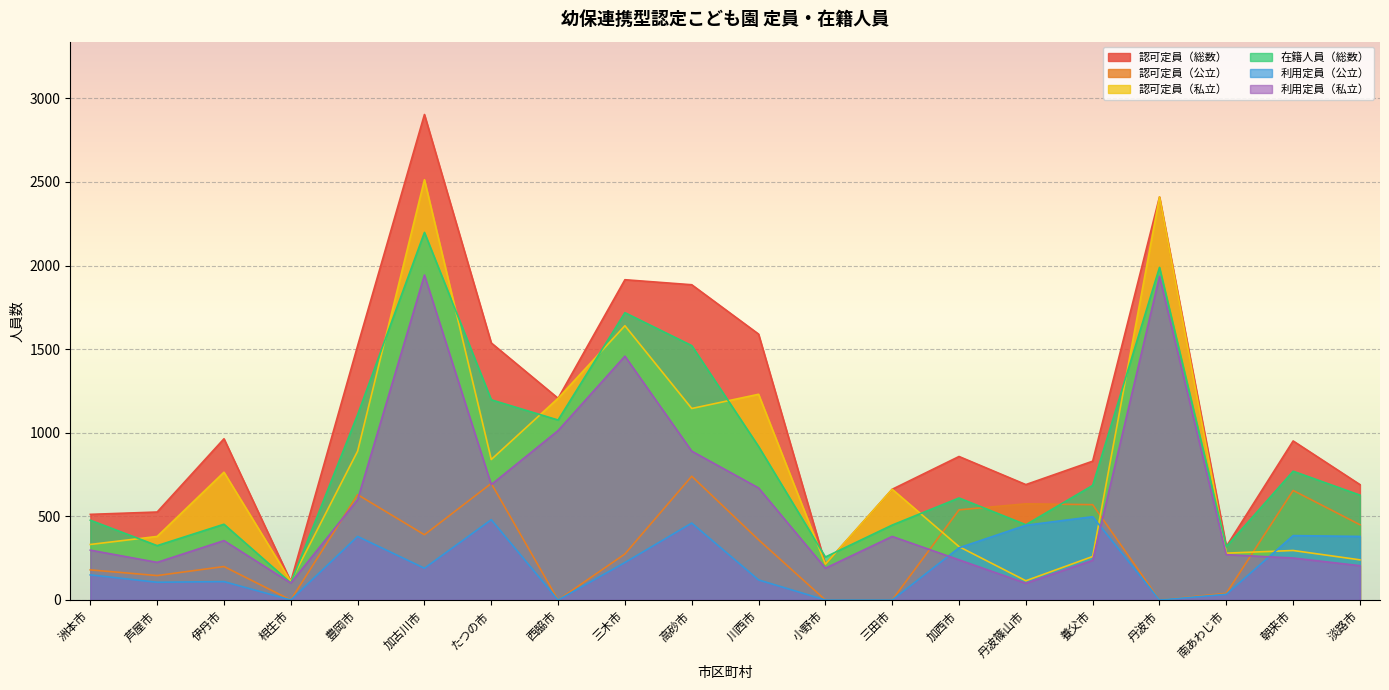

The 利用定員（私立） series shows 271 at 南あわじ市. True or false?

True